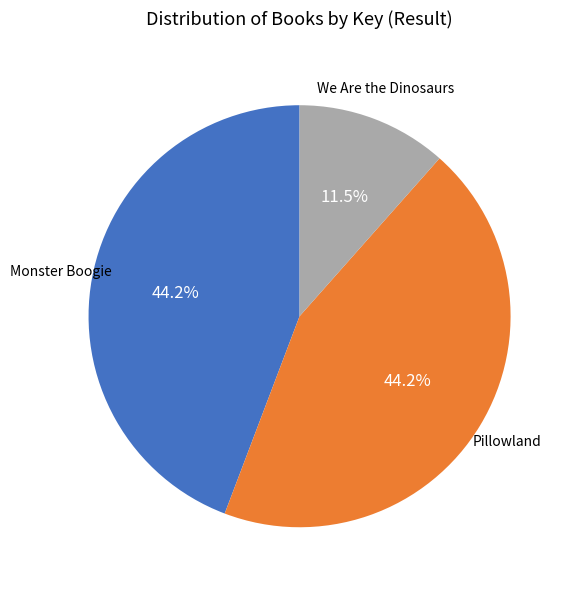

How many segments does this pie chart have?

3